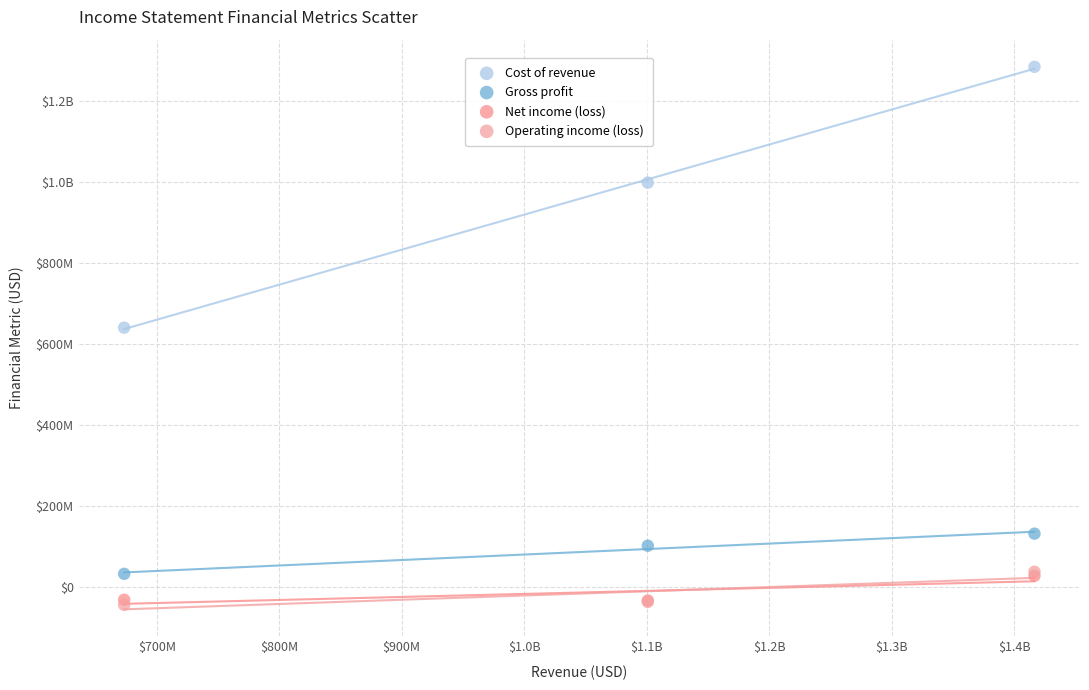

What are all the series names shown in the legend?

Cost of revenue, Gross profit, Net income (loss), Operating income (loss)